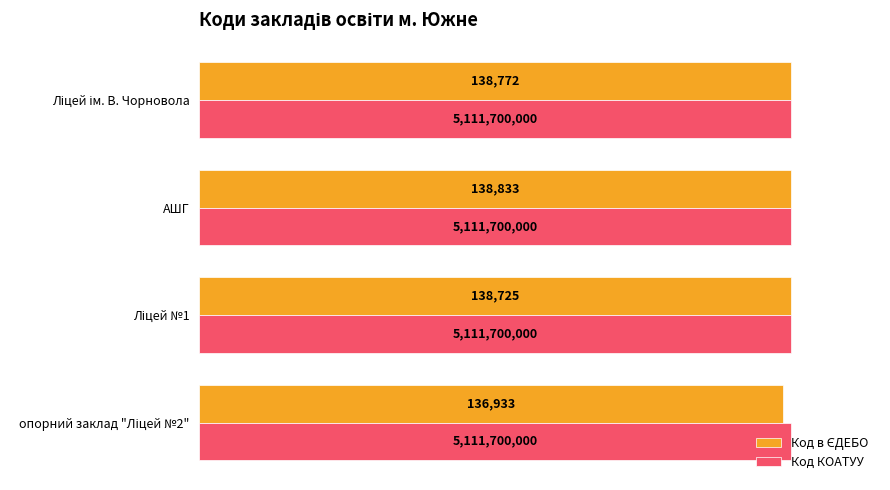

How many bars are there in each group?

2